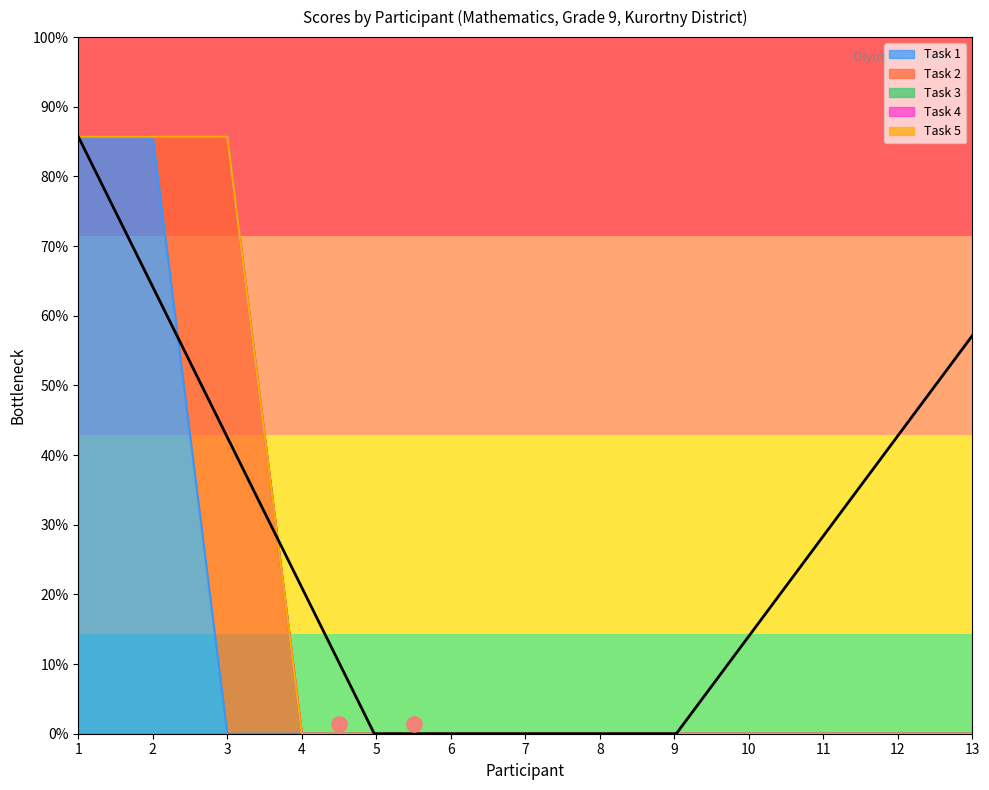

Which series contains the highest Y value?

Task 1